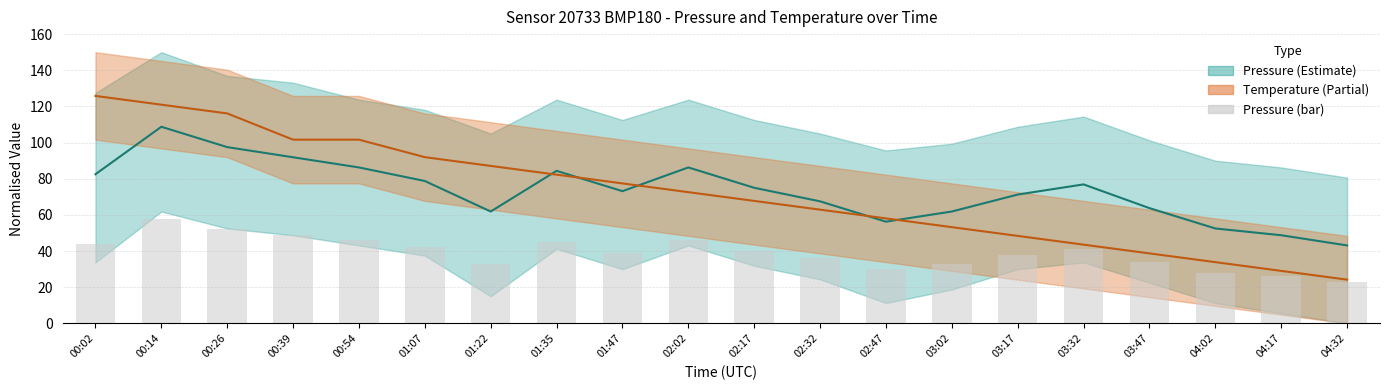

What is the sum of all Pressure (bar) values?

783.0